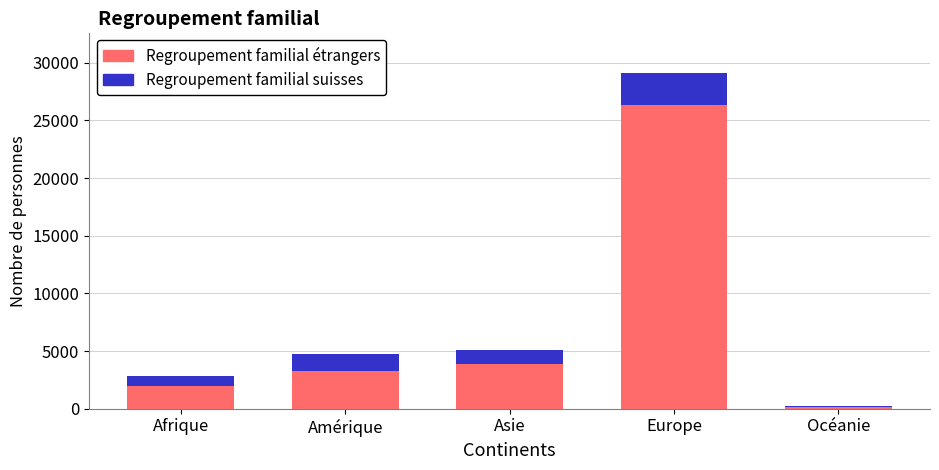

What is the total value across all series at Amérique?

4723